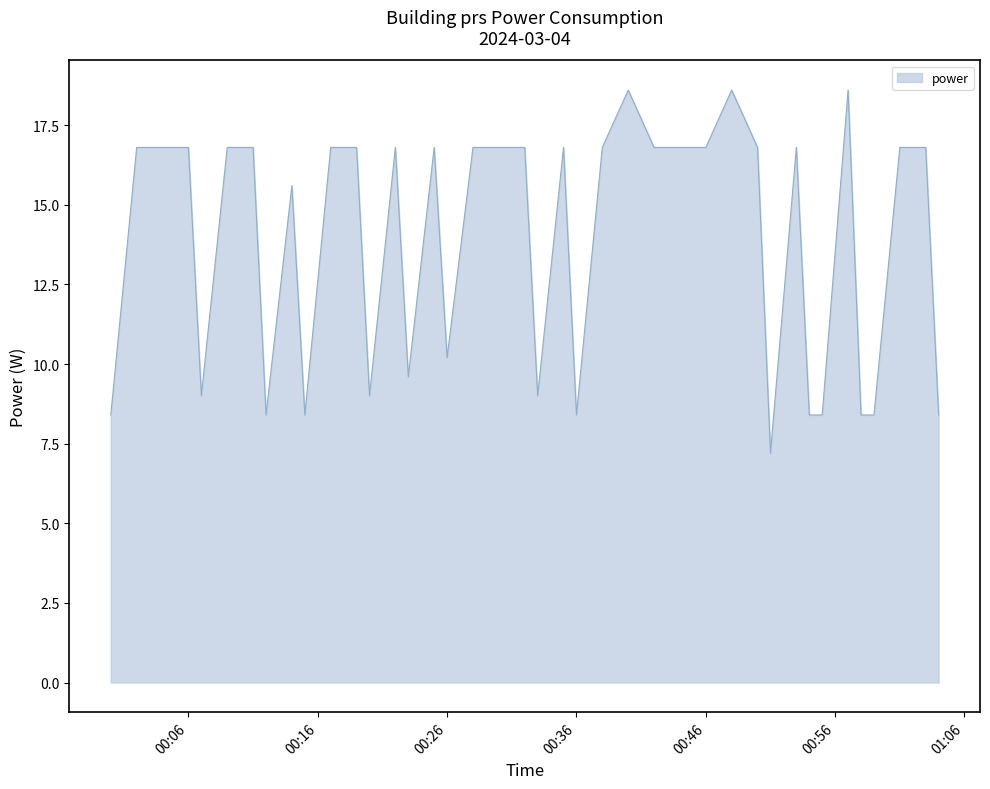

What is the greatest value displayed?

18.6